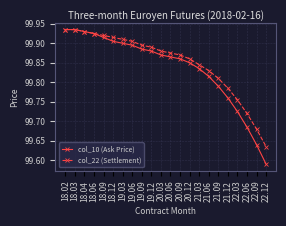

What is the label of the 15th point from the right?

19.06